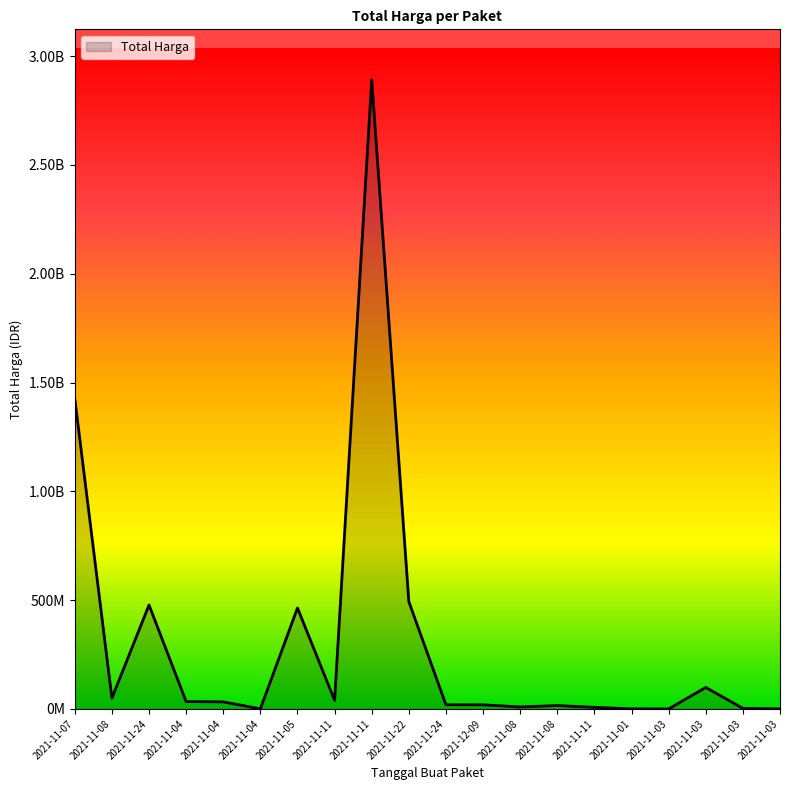

How many interior local peaks (higher than both neighbors) does the data have?

5